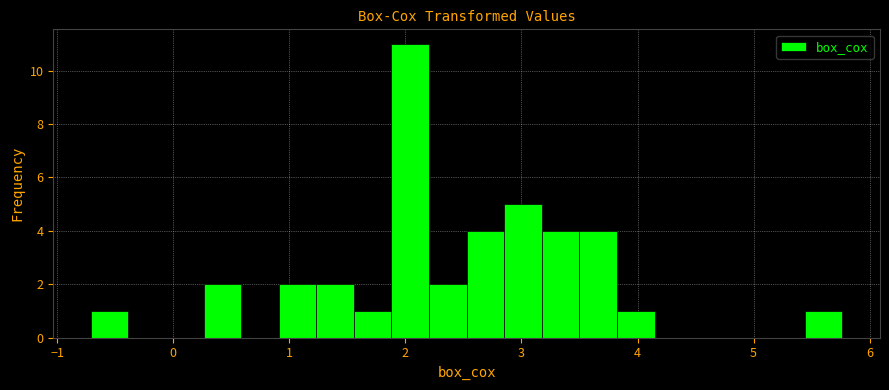

Read against the x-axis, roughly where is the centre of the tallest bar?

2.0